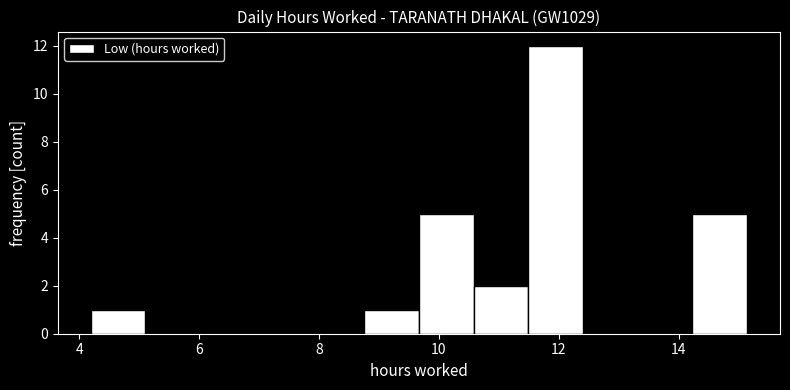

Reading left to right, list every bar in this chart as the range it spans on the x-axis followed by its height. Neither the bar edges nor the heights are printed on the chart, so give them approximately, as read against the axes.

4.2 to 5.2: 1
5.2 to 6.0: 0
6.0 to 7.0: 0
7.0 to 7.8: 0
7.8 to 8.8: 0
8.8 to 9.6: 1
9.6 to 10.6: 5
10.6 to 11.4: 2
11.4 to 12.4: 12
12.4 to 13.4: 0
13.4 to 14.2: 0
14.2 to 15.2: 5